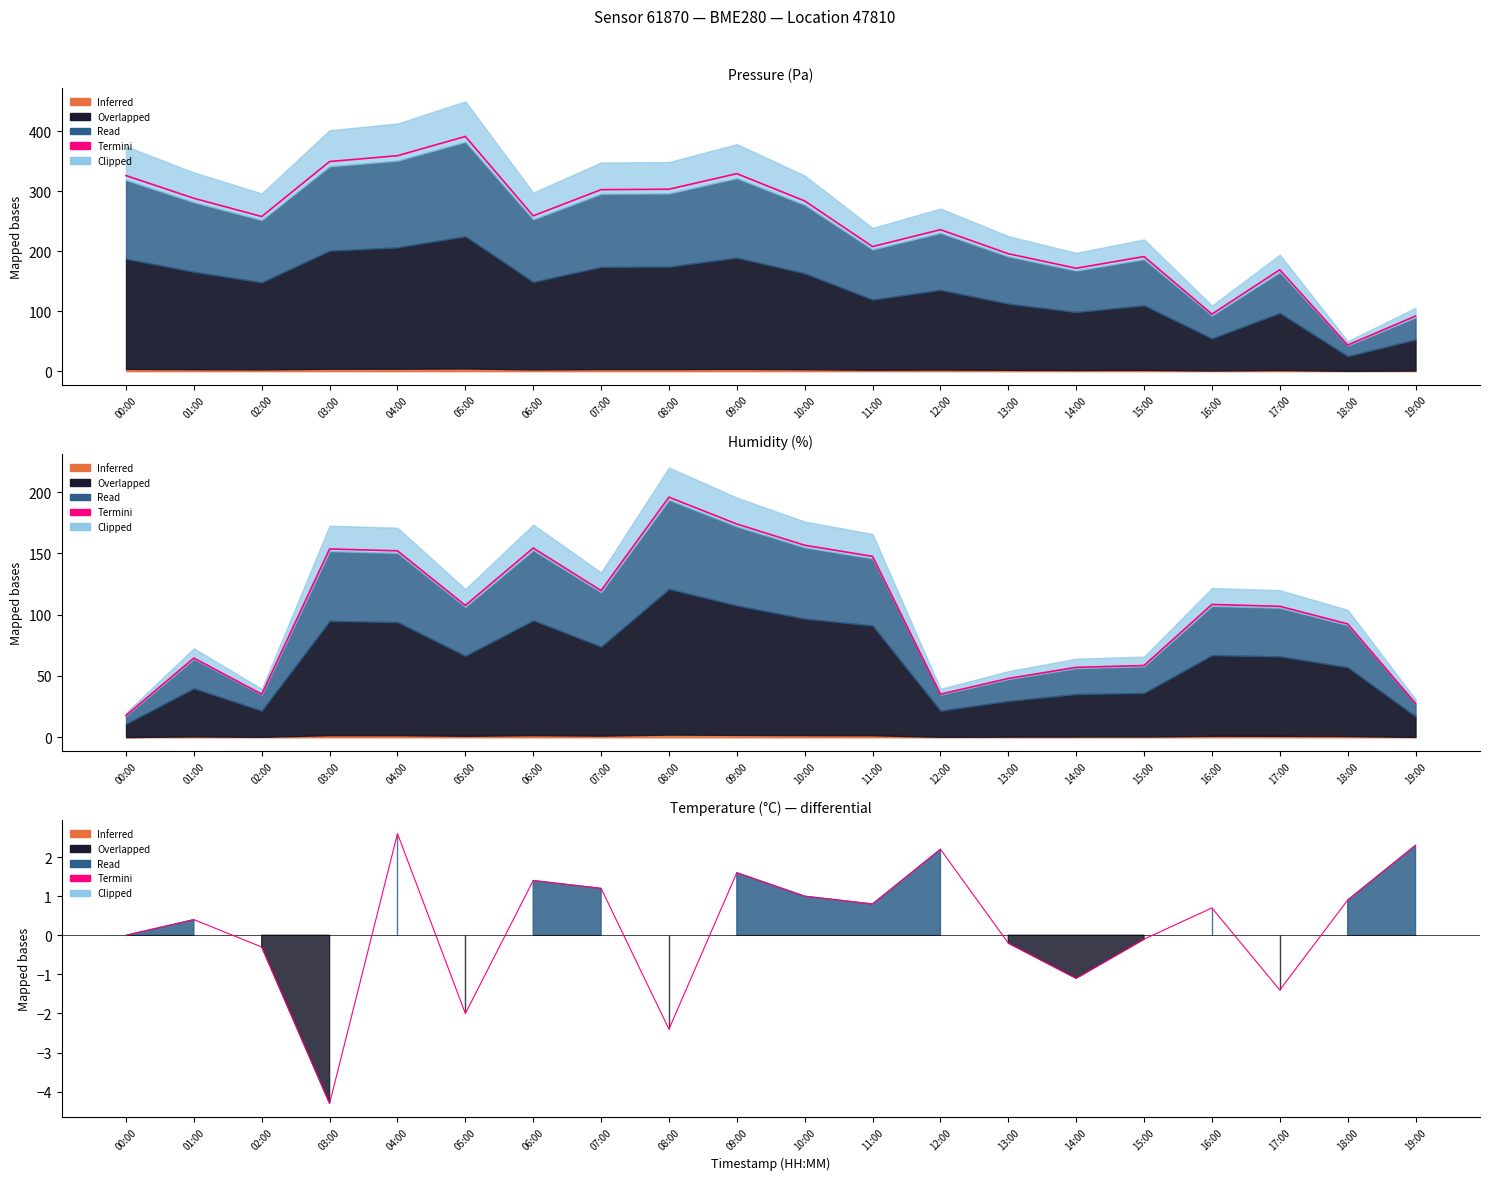

What is the average value?

0.2